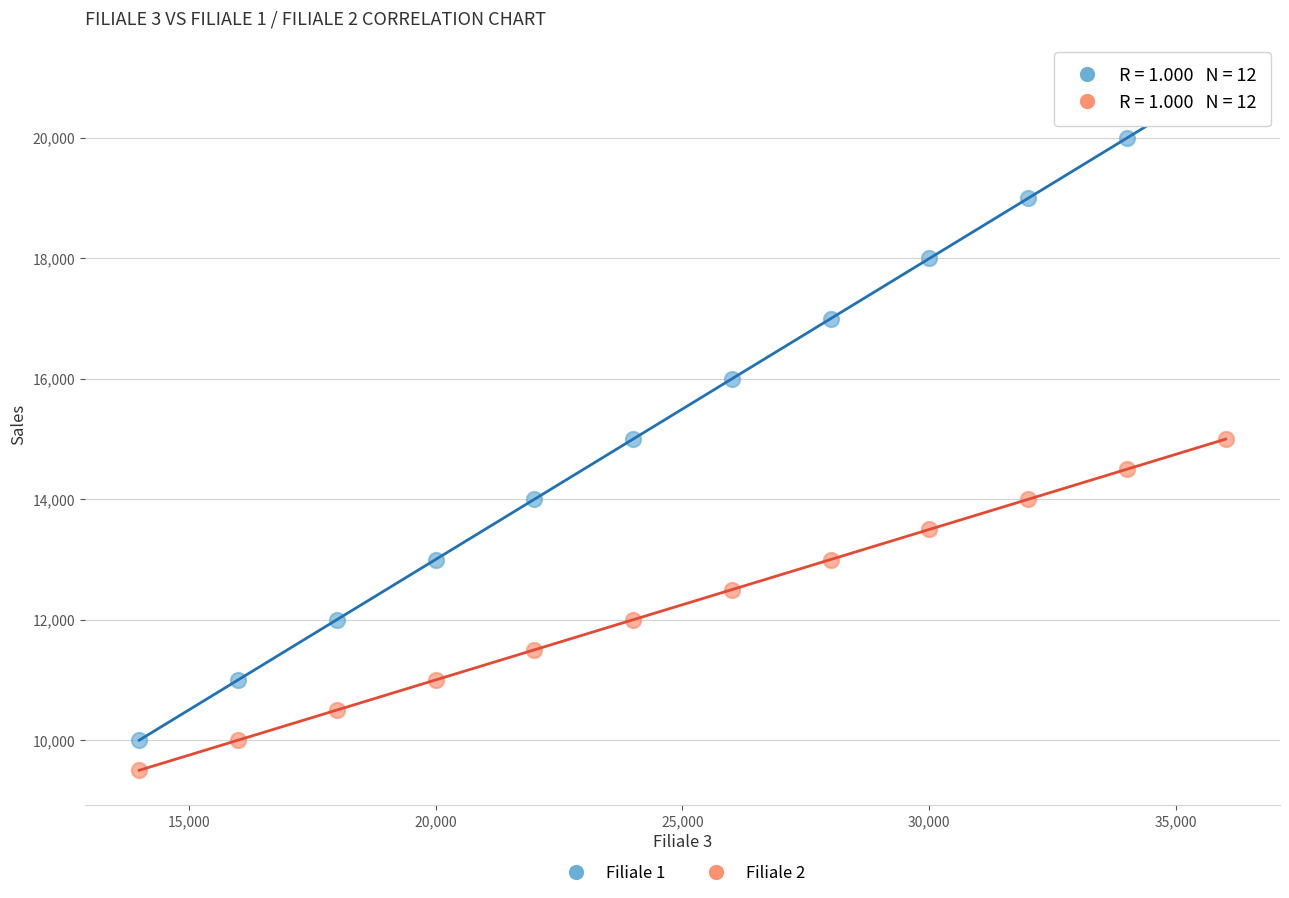

What are all the series names shown in the legend?

Filiale 1, Filiale 2